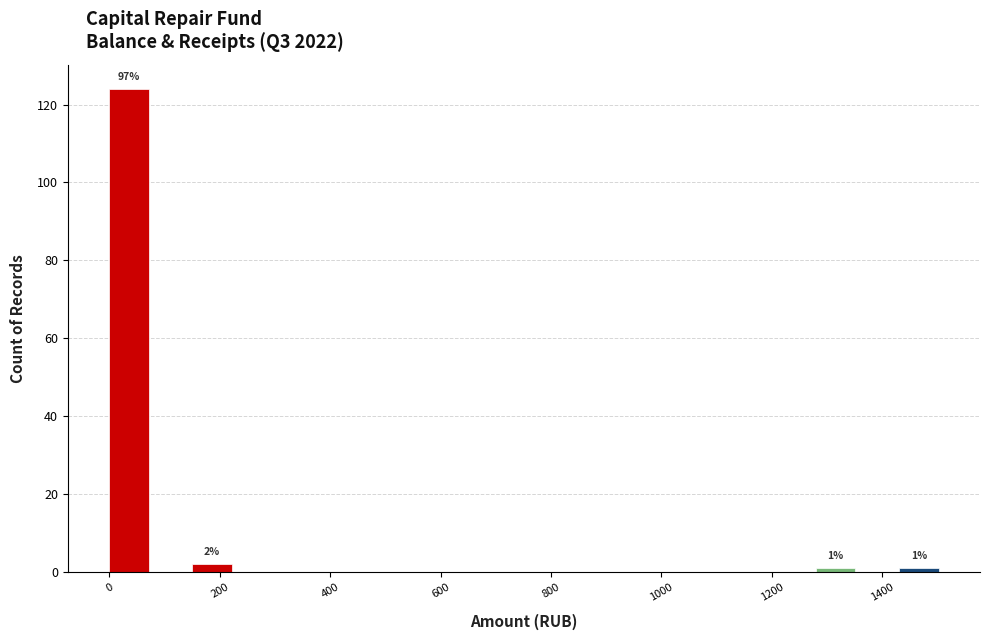

Around what value on the x-axis is the tallest bar? Give the approximate position of its centre, as read against the axis.

40